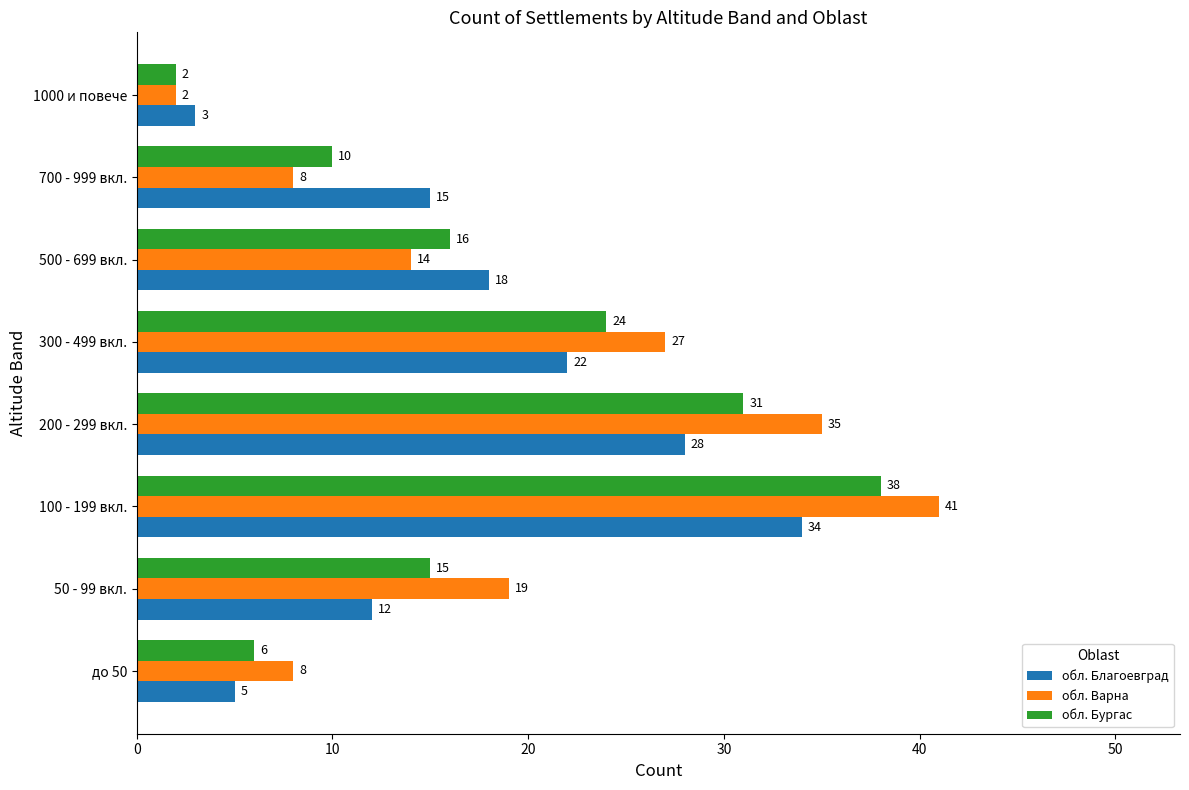

Count the number of categories in the chart.

8